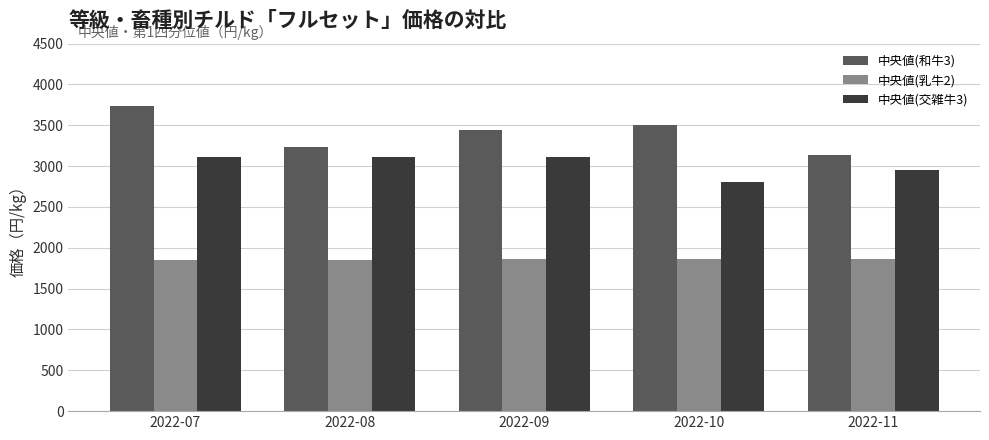

Is the value of 中央値(交雑牛3) at 2022-08 greater than the value of 中央値(和牛3) at 2022-09?

No